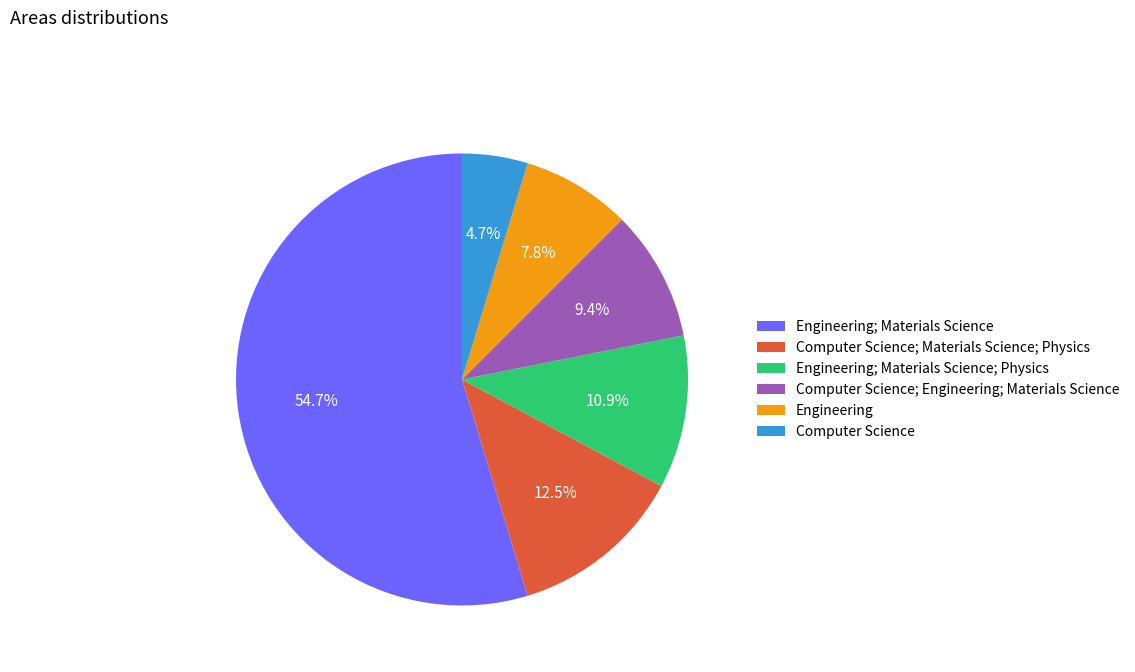

Is there a majority slice in this chart?

Yes